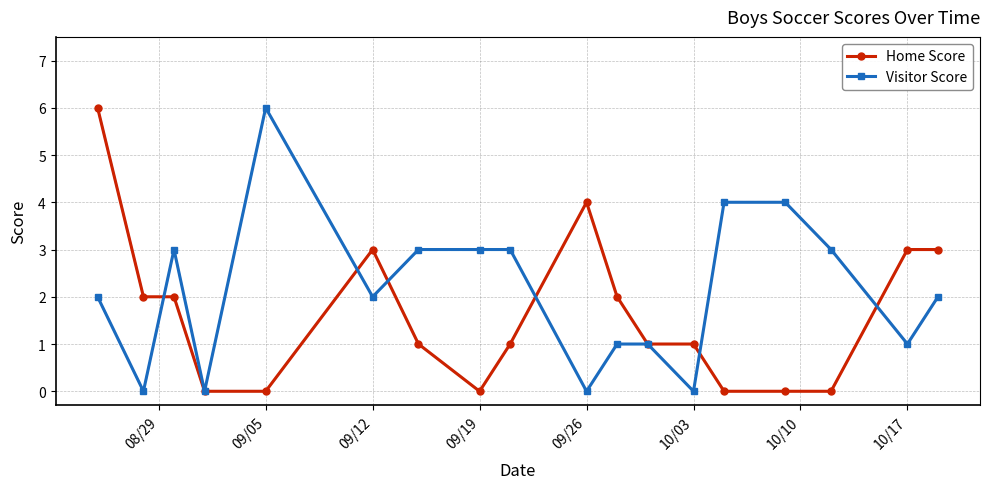

Which series has the largest total across all categories?

Visitor Score